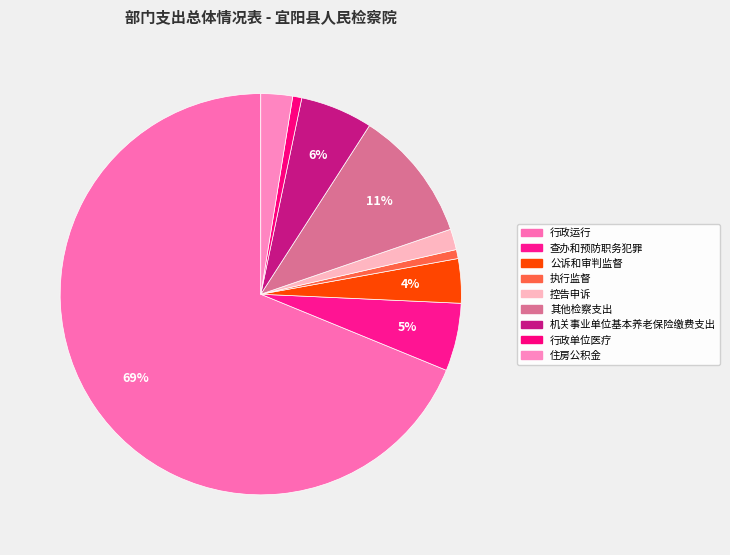

Approximately how many times larger is the value at 执行监督 compared to 公诉和审判监督?

0.2